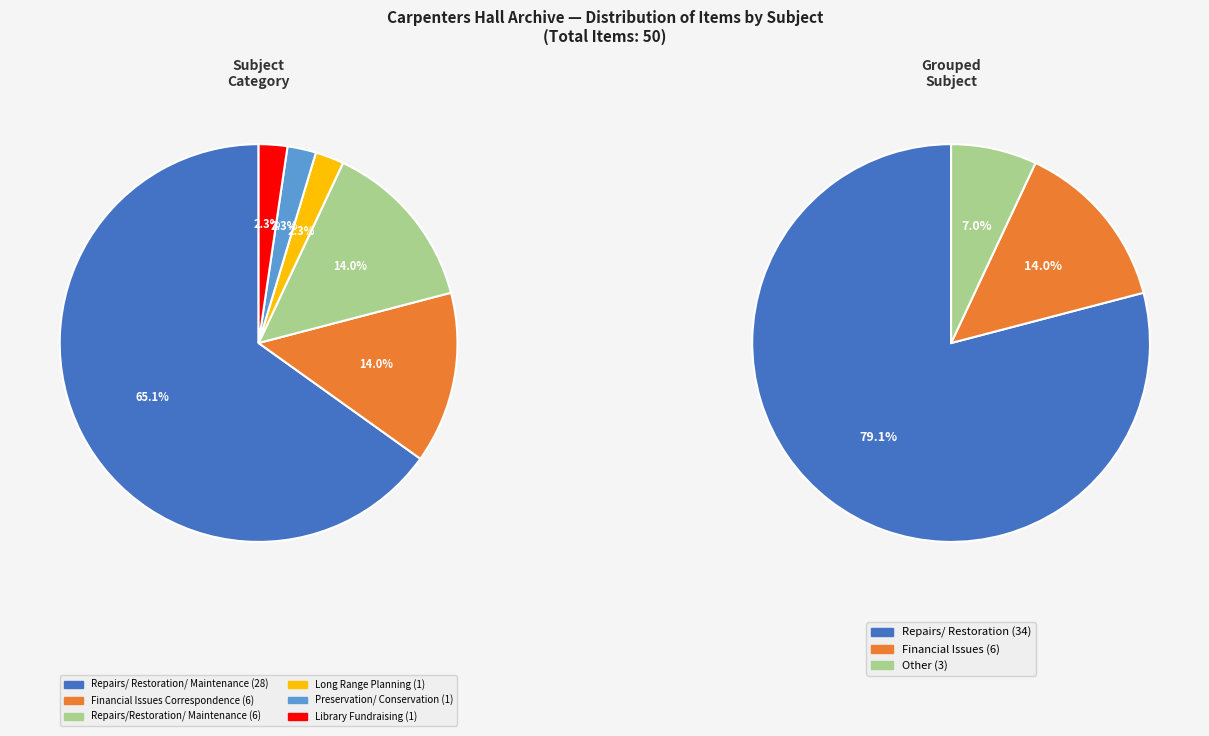

Which category has the biggest portion of the pie?

Repairs/ Restoration/ Maintenance